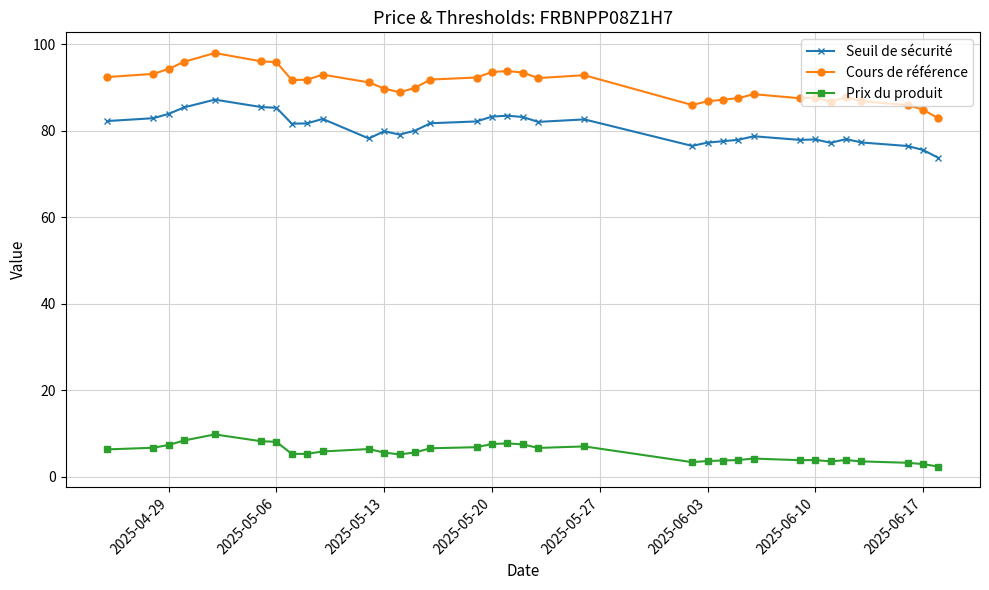

True or false: Prix du produit and Cours de référence cross at least once.

False